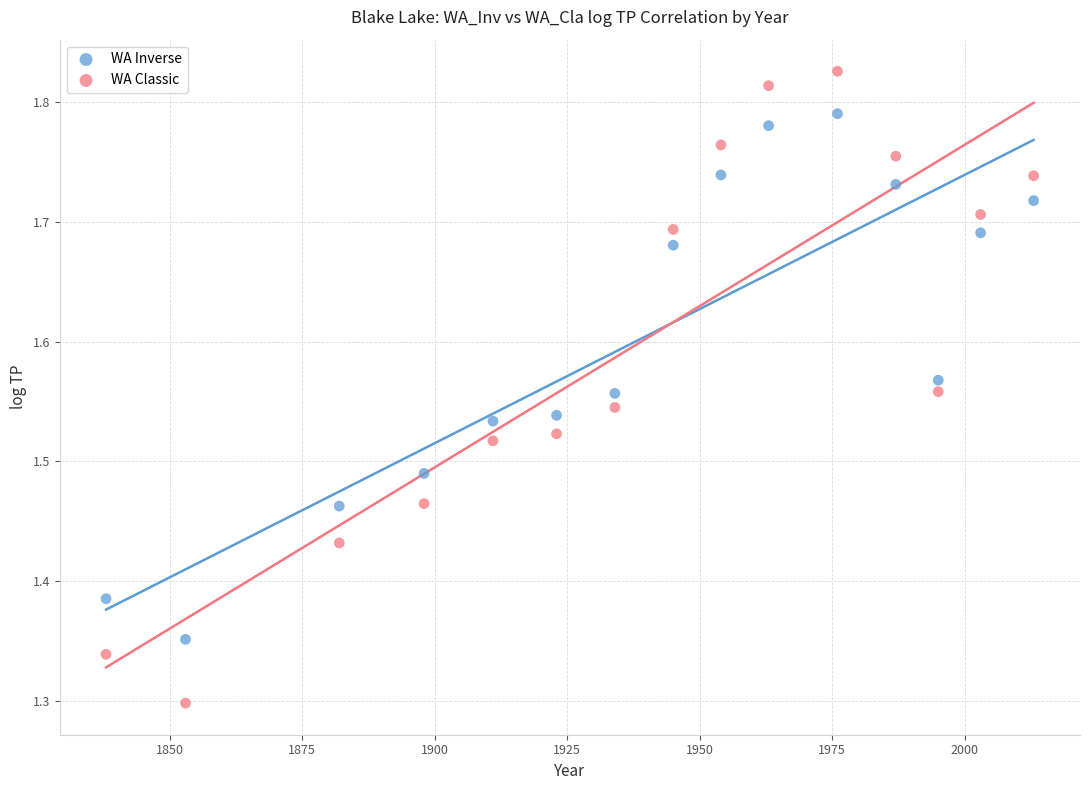

What are all the series names shown in the legend?

WA Inverse, WA Classic